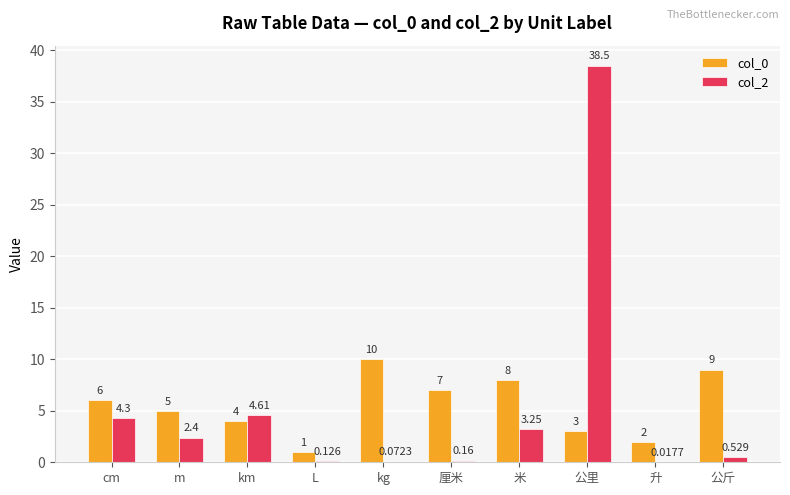

Where is col_2 nearest to the value 19?

km